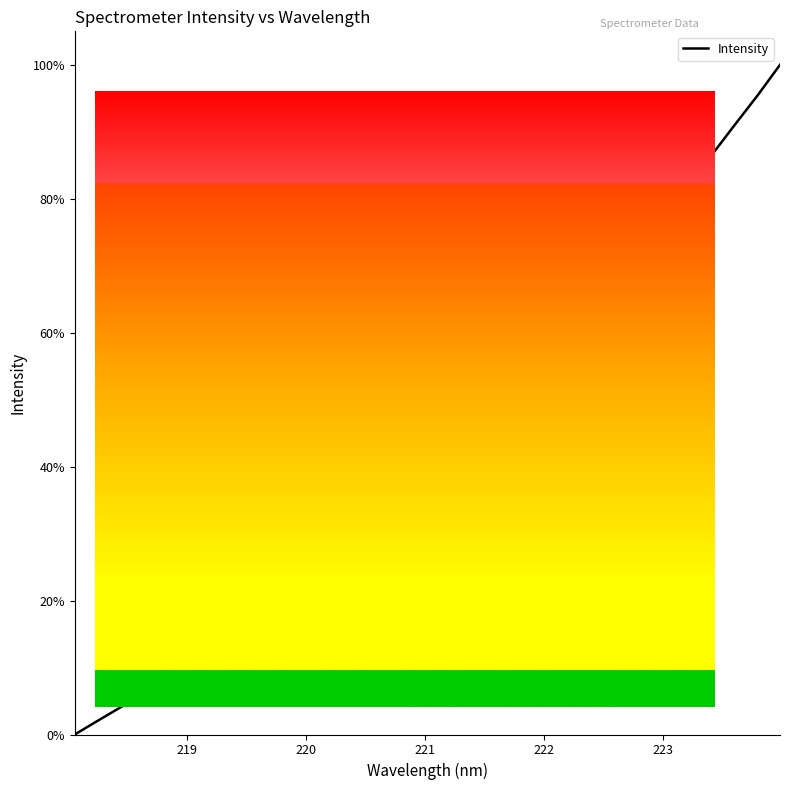

What is the maximum value shown in the chart?

100.0